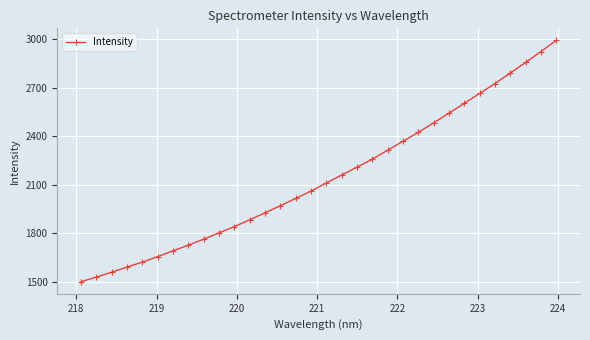

What is the difference between the maximum and minimum values?

1490.9